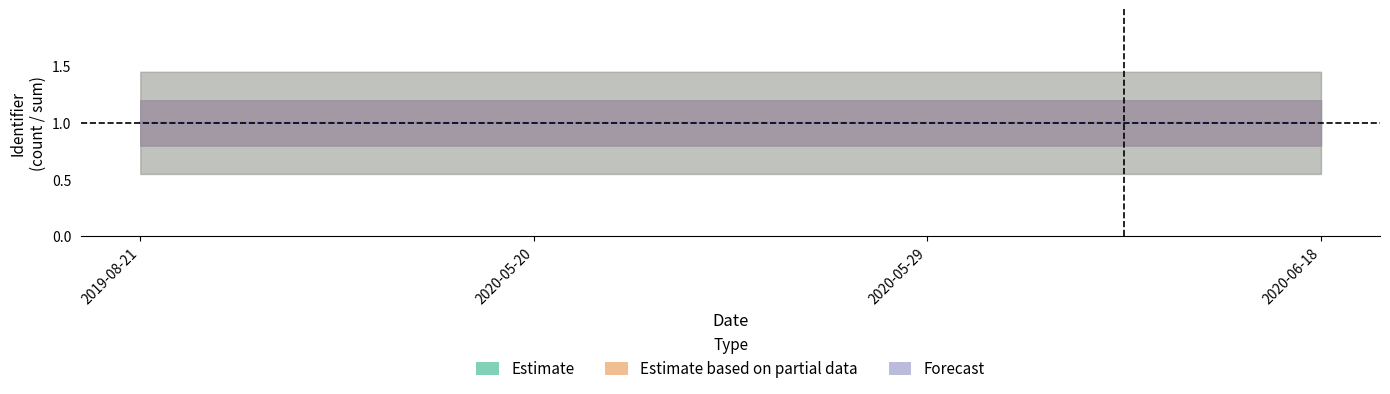

True or false: Forecast has more than 0 points higher than both neighbors.

False